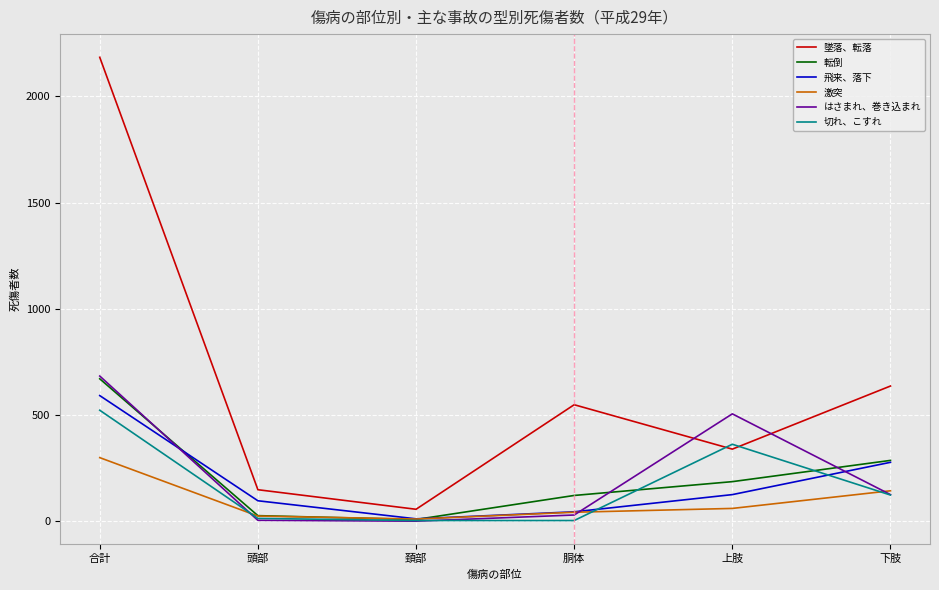

At how many categories does at least one series exceed 666?

1